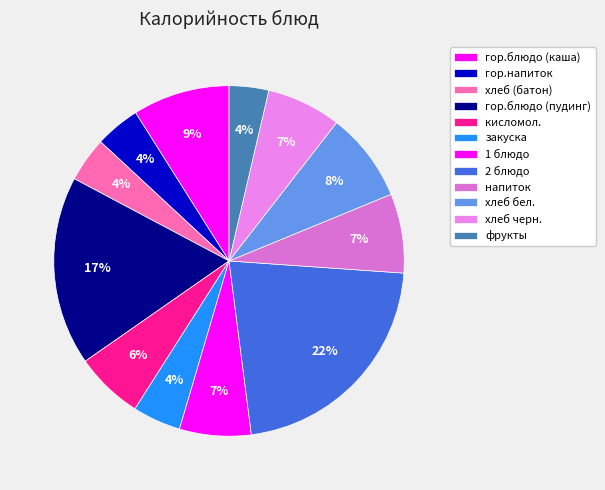

How many segments does this pie chart have?

12